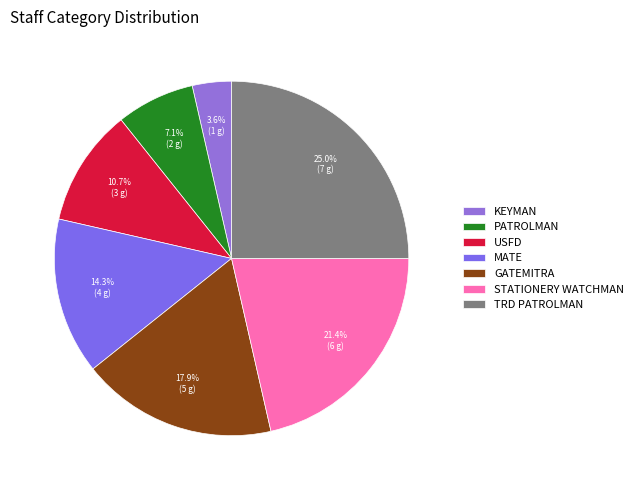

Between STATIONERY WATCHMAN and TRD PATROLMAN, which is larger?

TRD PATROLMAN